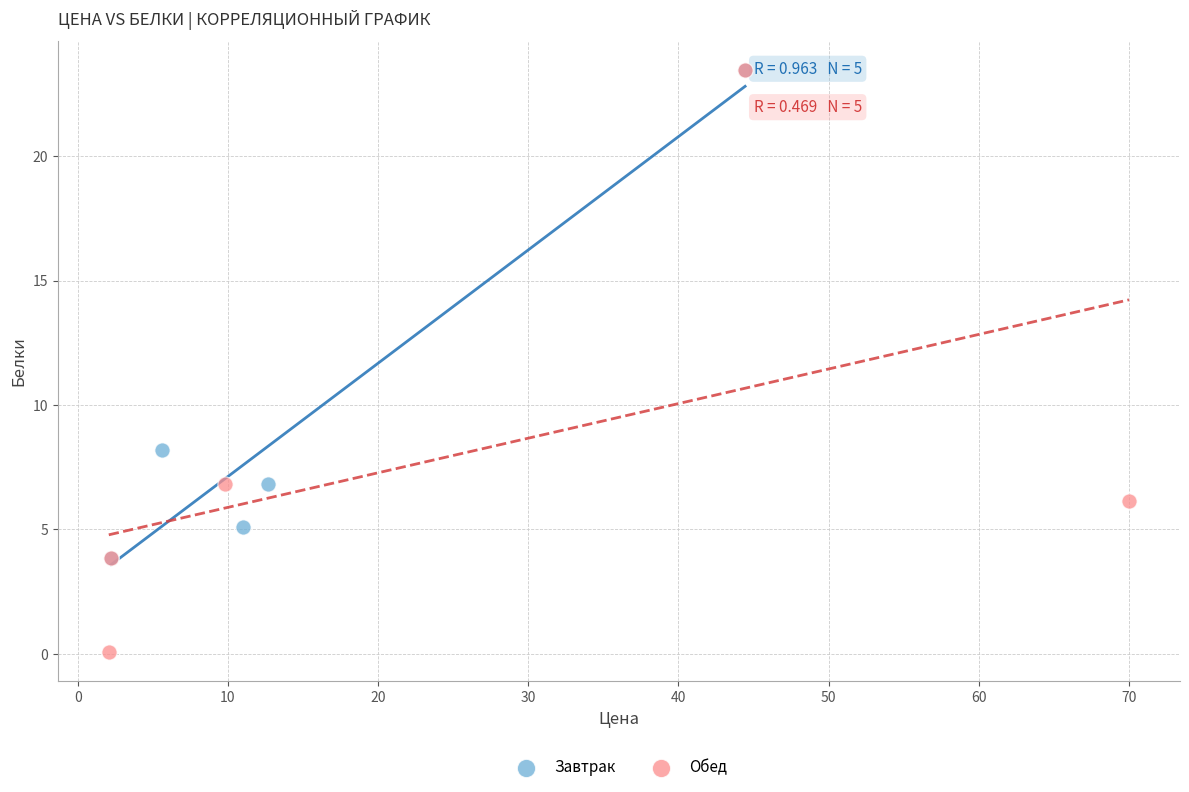

Which series contains the lowest Y value?

Обед